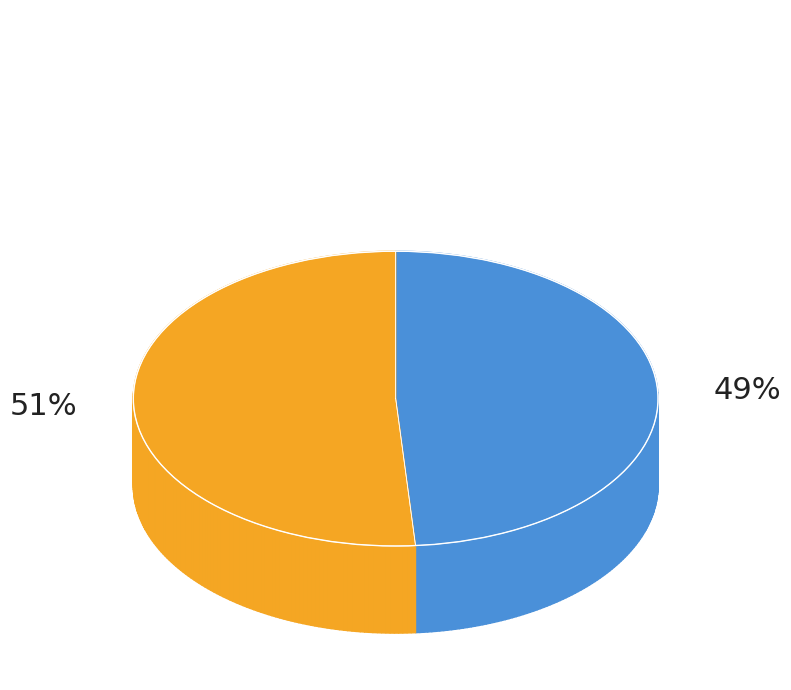

True or false: Завтрак accounts for 58% of the total.

False